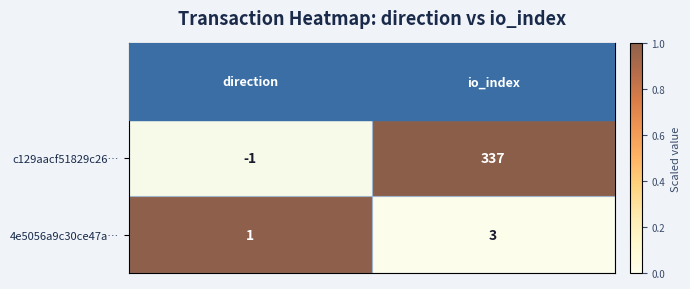

What is the sum of all c129aacf51829c26… values?

336